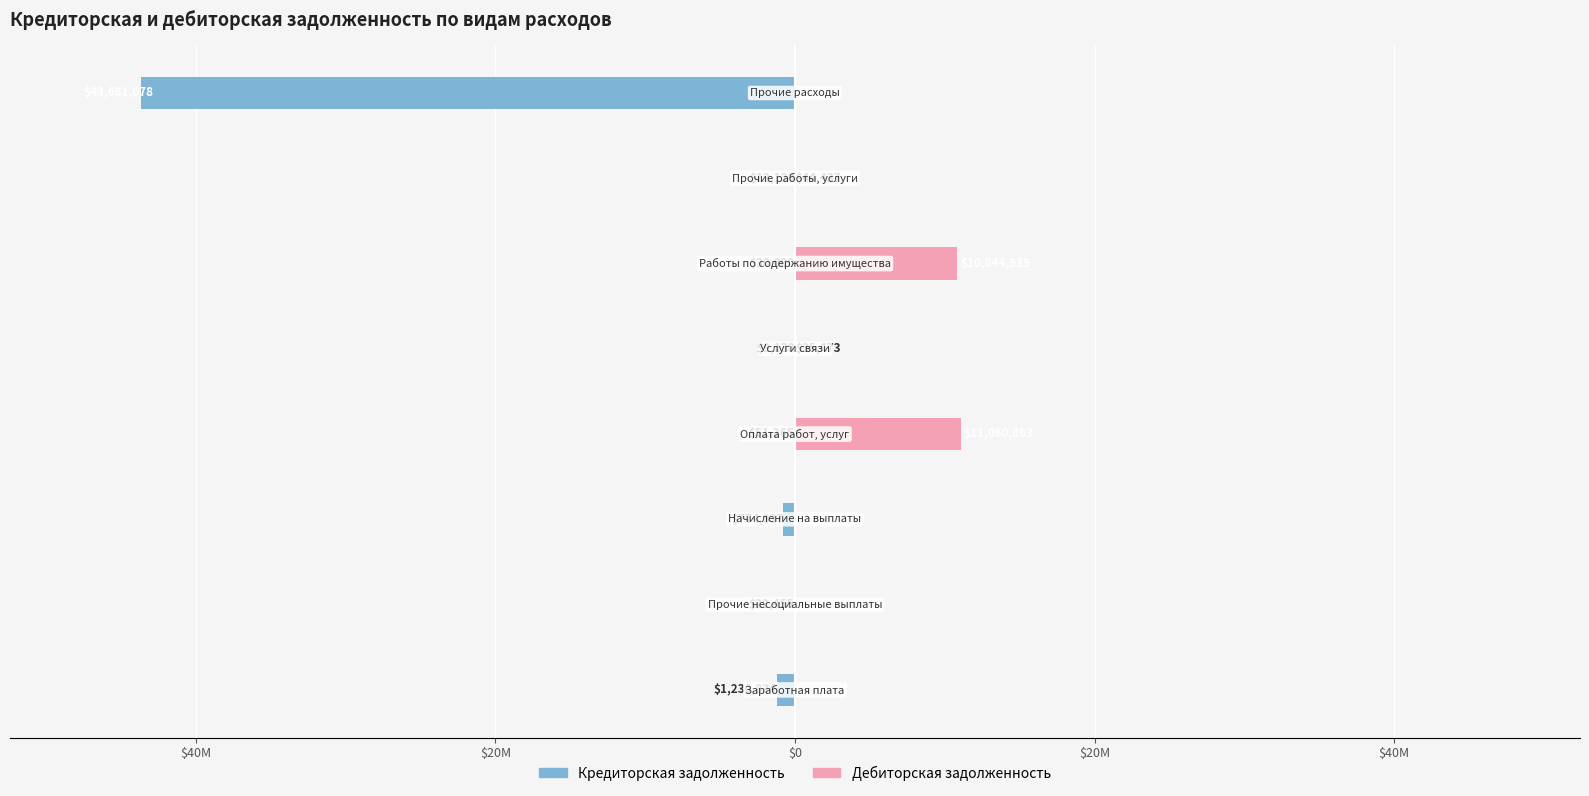

Which series has the widest spread of values?

Кредиторская задолженность